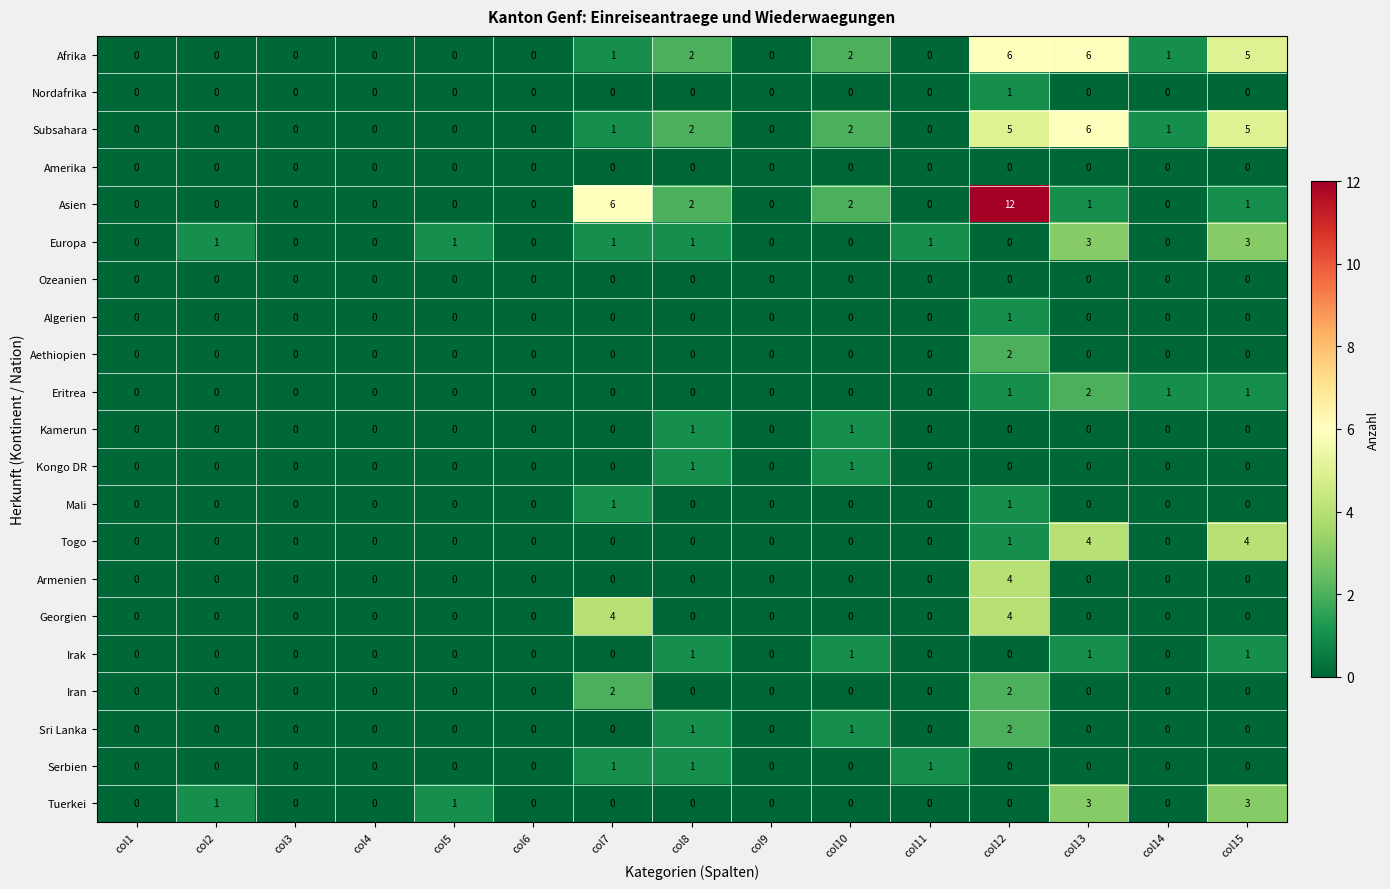

How many positive values does the Kongo DR series have?

2